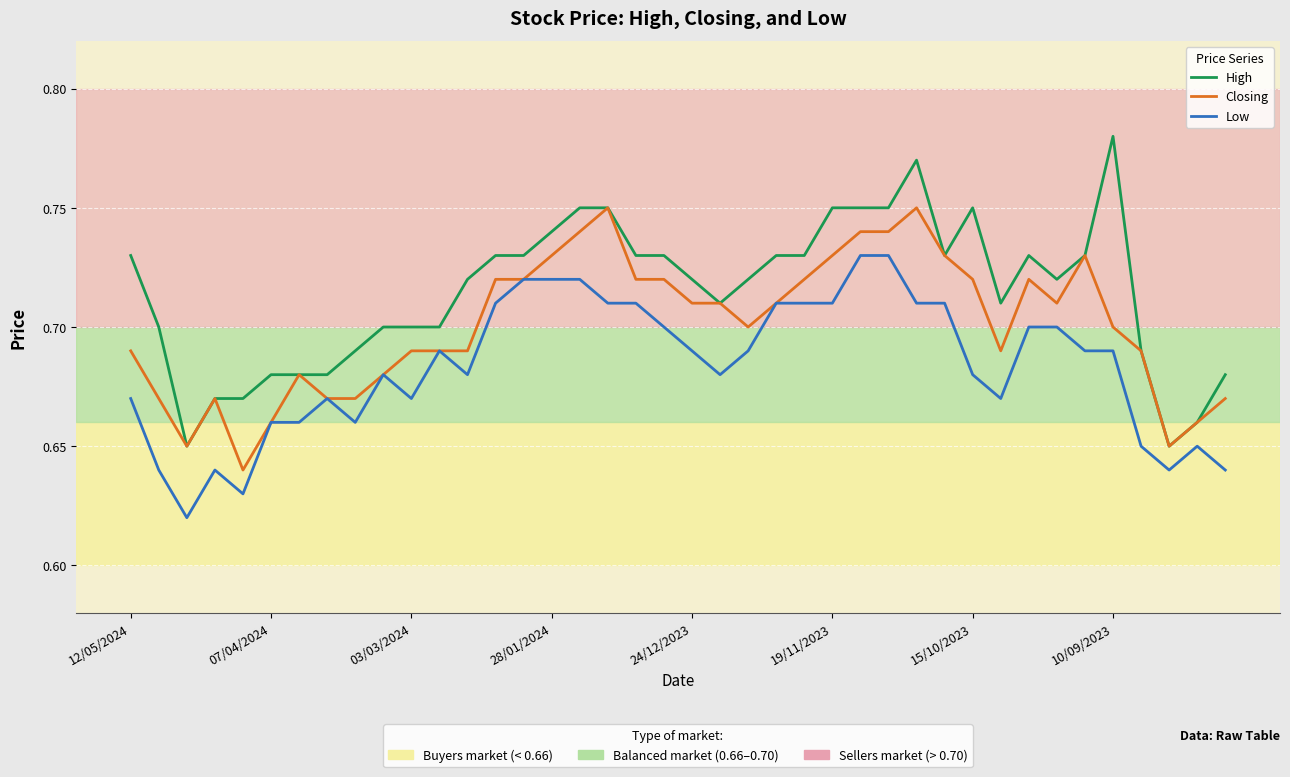

How many lines are shown in the chart?

3